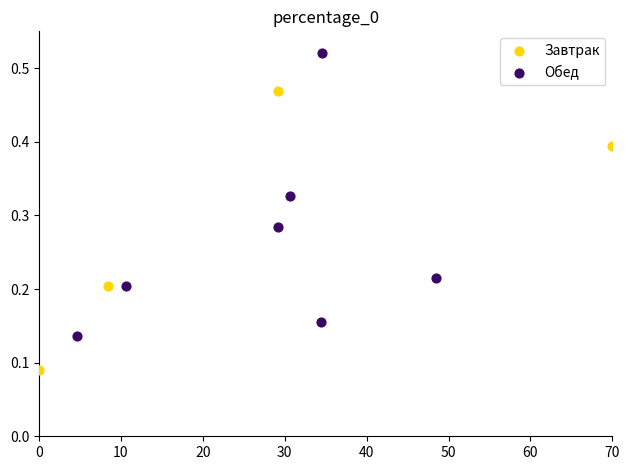

Which series contains the lowest Y value?

Завтрак